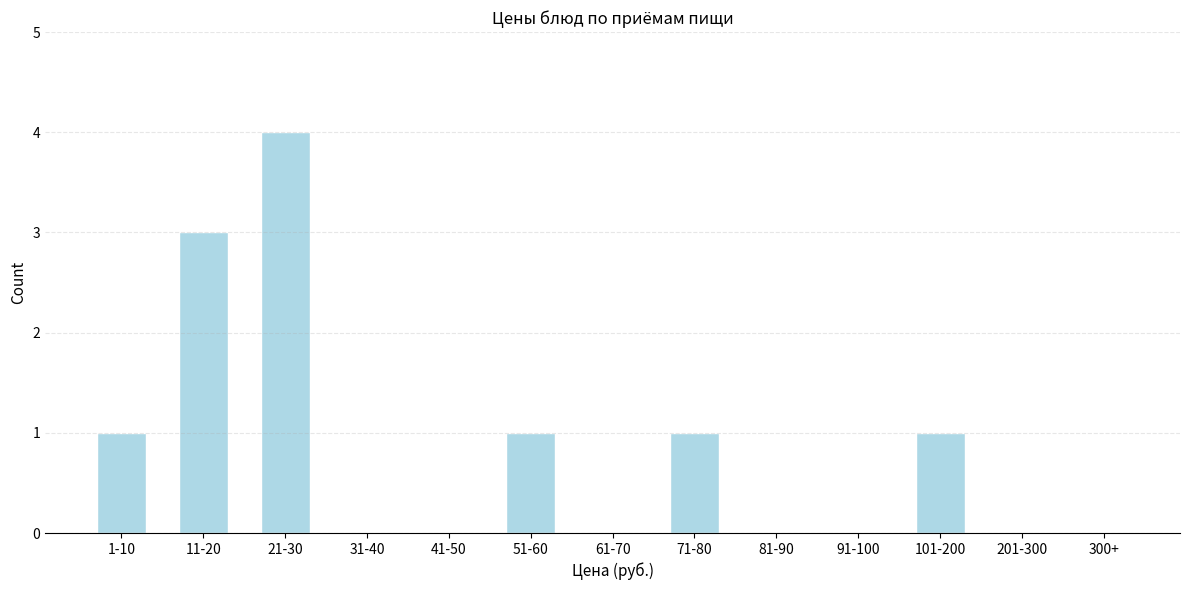

Reading left to right, extract all data points from this chart.

1-10=1	11-20=3	21-30=4	31-40=0	41-50=0	51-60=1	61-70=0	71-80=1	81-90=0	91-100=0	101-200=1	201-300=0	300+=0